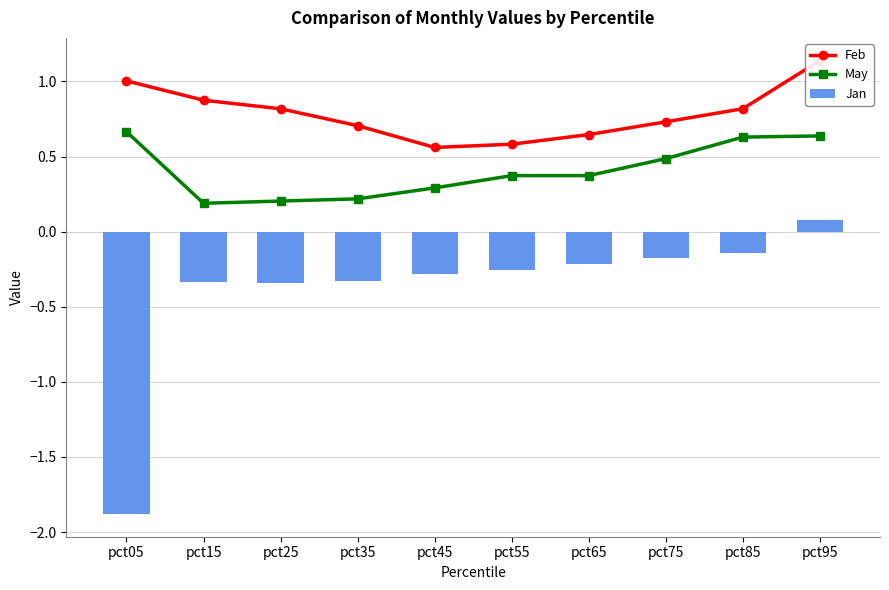

What is the value of the May bar at the 8th from the left?

0.5